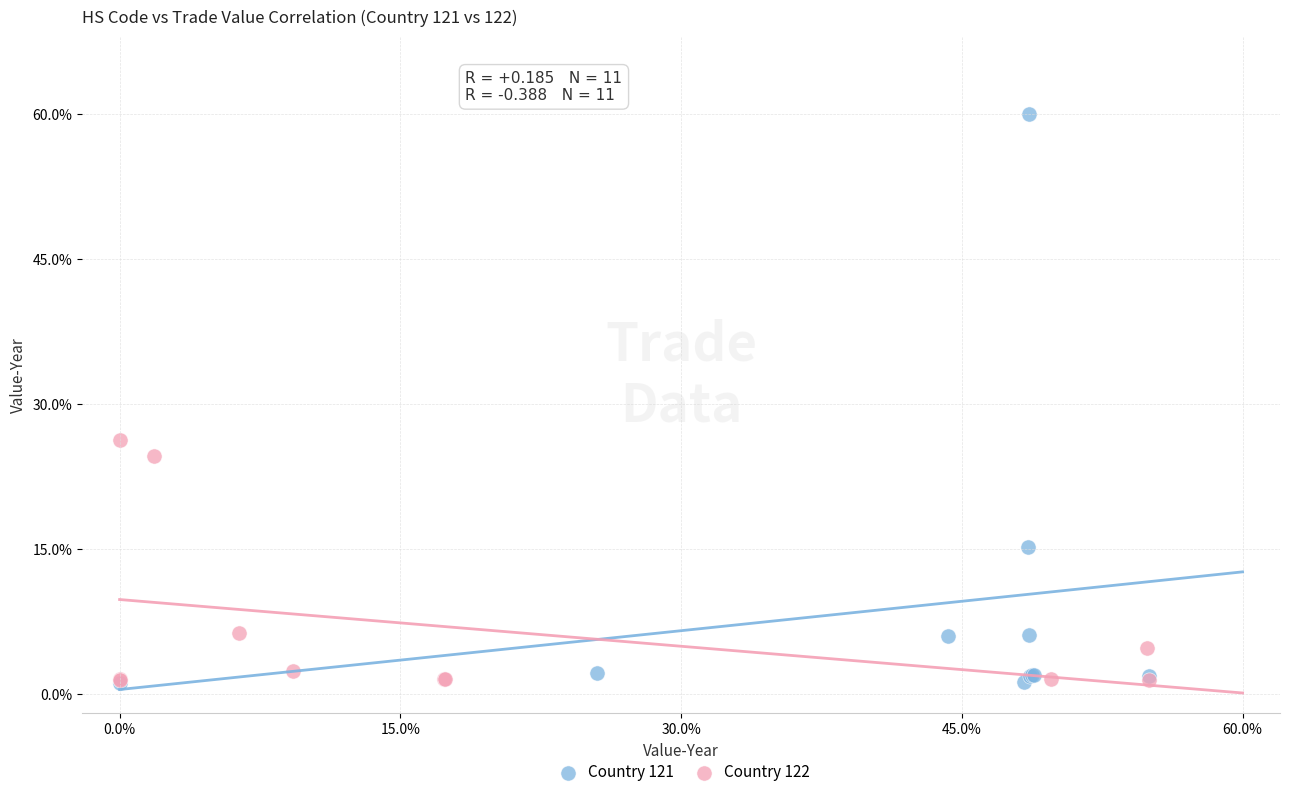

Which series reaches the maximum Y coordinate?

Country 121